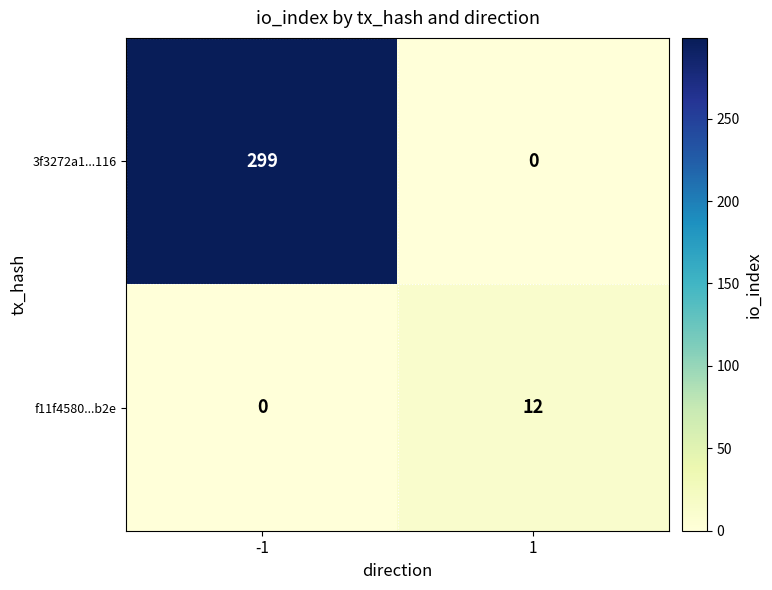

Reading left to right, transcribe all the data shown in this chart.

3f3272a1...116: 299	0
f11f4580...b2e: 0	12